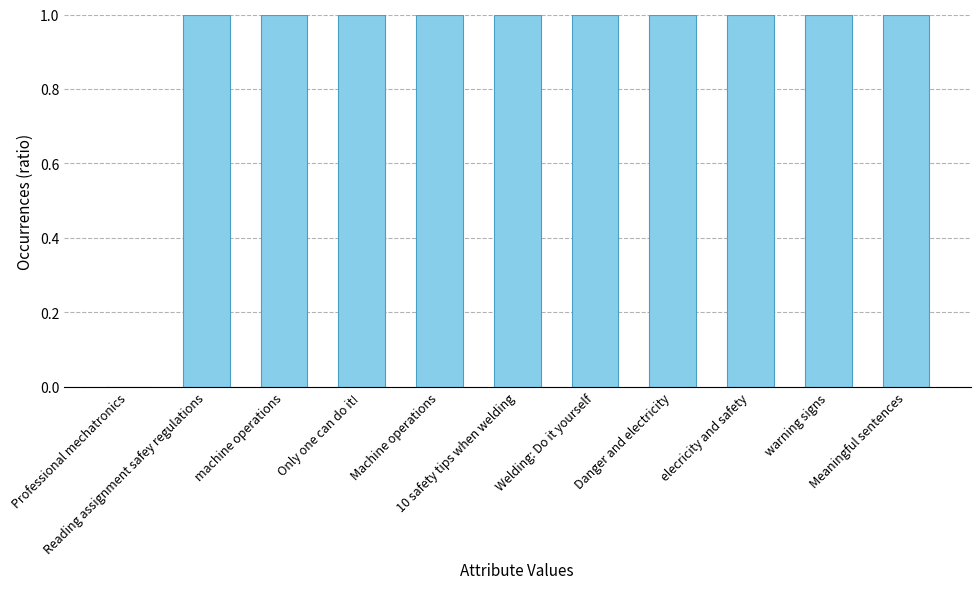

The chart shows a value of 1.4 at 10 safety tips when welding. True or false?

False